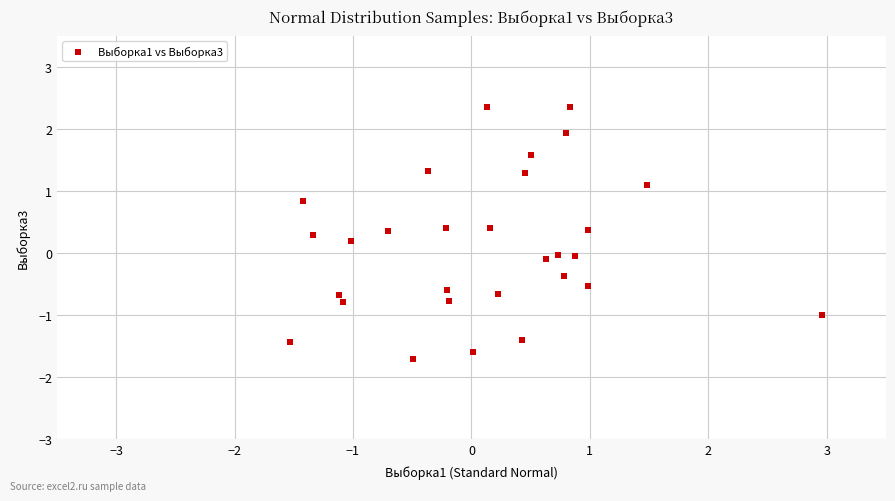

What is the range of Y values (max minus min)?

4.1